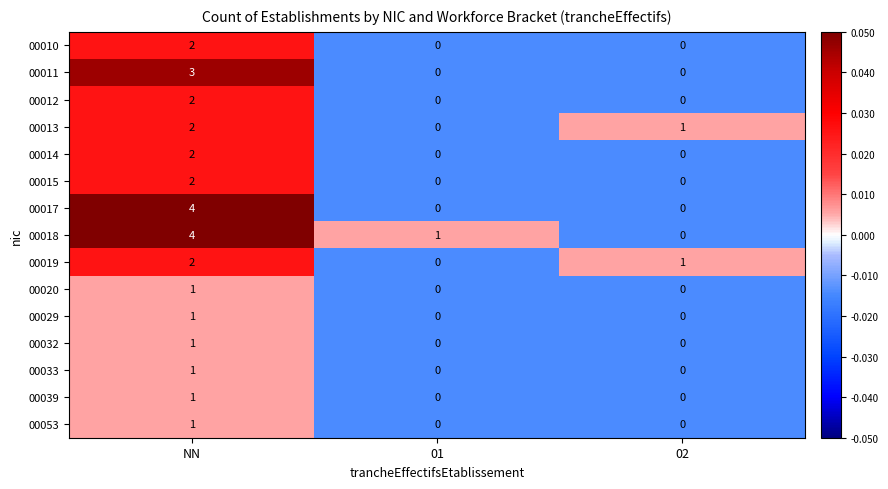

Is it true that 00010 equals 1 at 02?

False